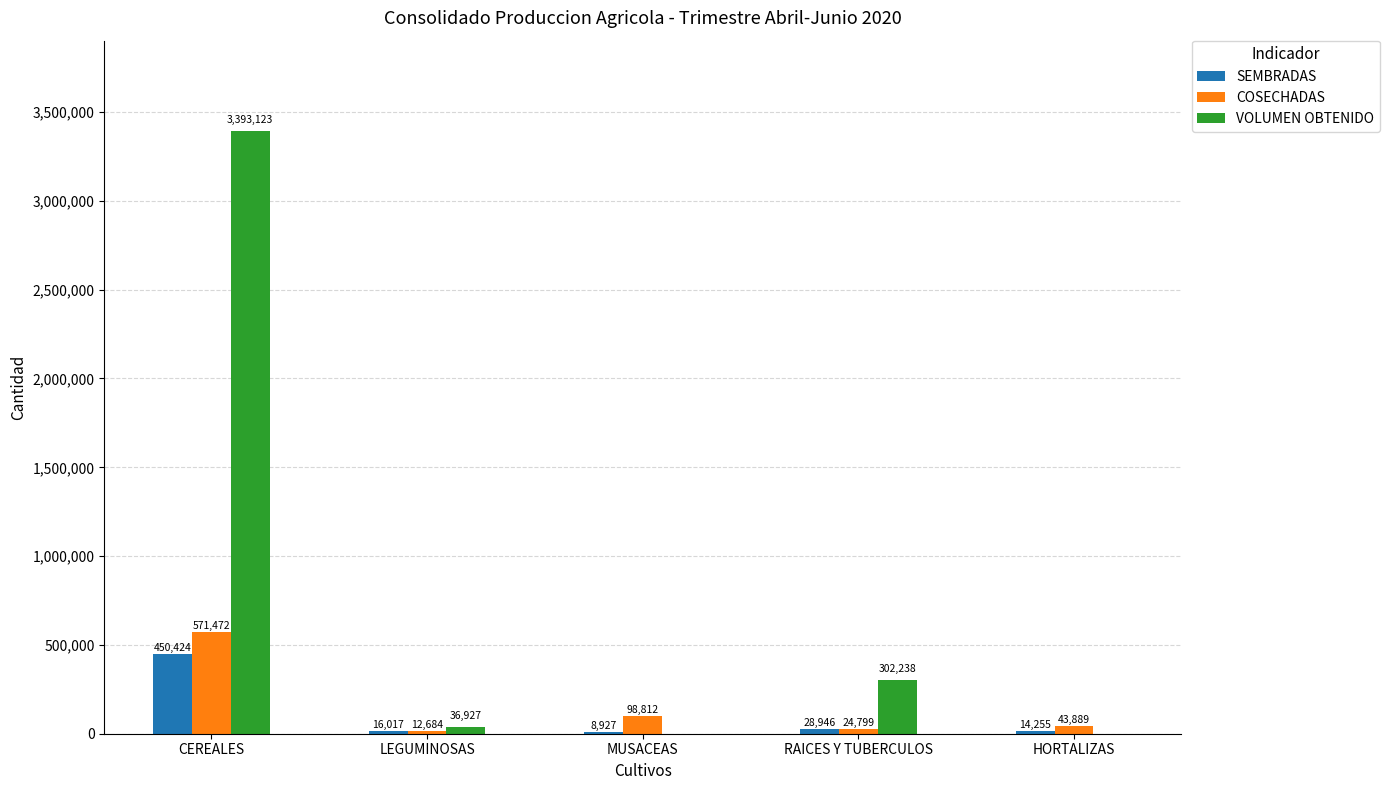

What is the greatest value displayed?

3393123